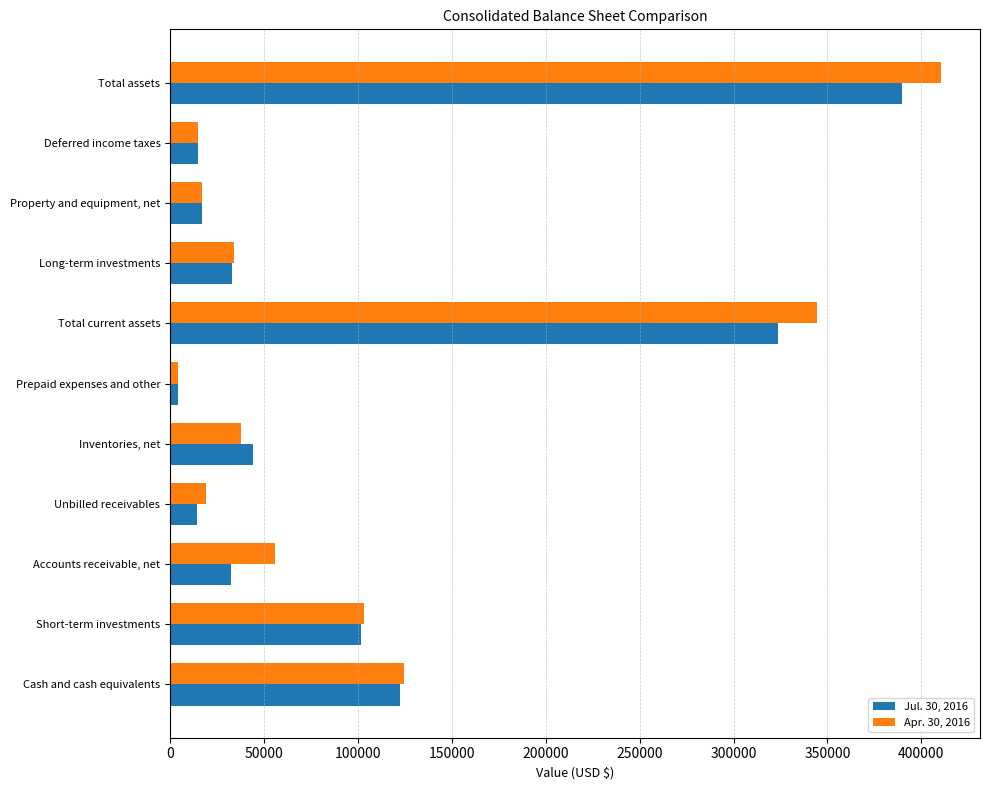

How many distinct data groups are displayed?

2